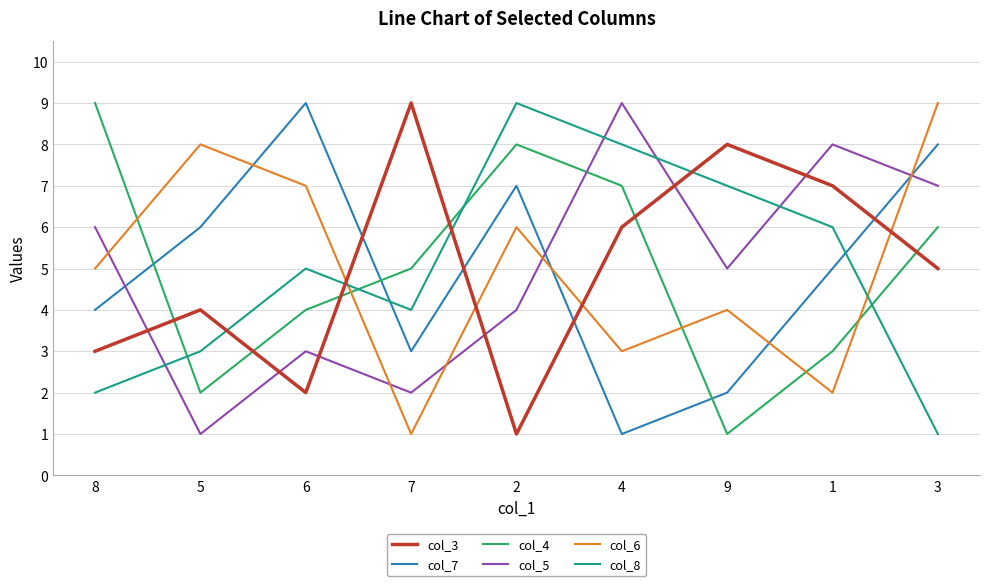

Reading left to right, list all the values displayed in this chart.

col_3: 8=3	5=4	6=2	7=9	2=1	4=6	9=8	1=7	3=5
col_7: 8=4	5=6	6=9	7=3	2=7	4=1	9=2	1=5	3=8
col_4: 8=9	5=2	6=4	7=5	2=8	4=7	9=1	1=3	3=6
col_5: 8=6	5=1	6=3	7=2	2=4	4=9	9=5	1=8	3=7
col_6: 8=5	5=8	6=7	7=1	2=6	4=3	9=4	1=2	3=9
col_8: 8=2	5=3	6=5	7=4	2=9	4=8	9=7	1=6	3=1